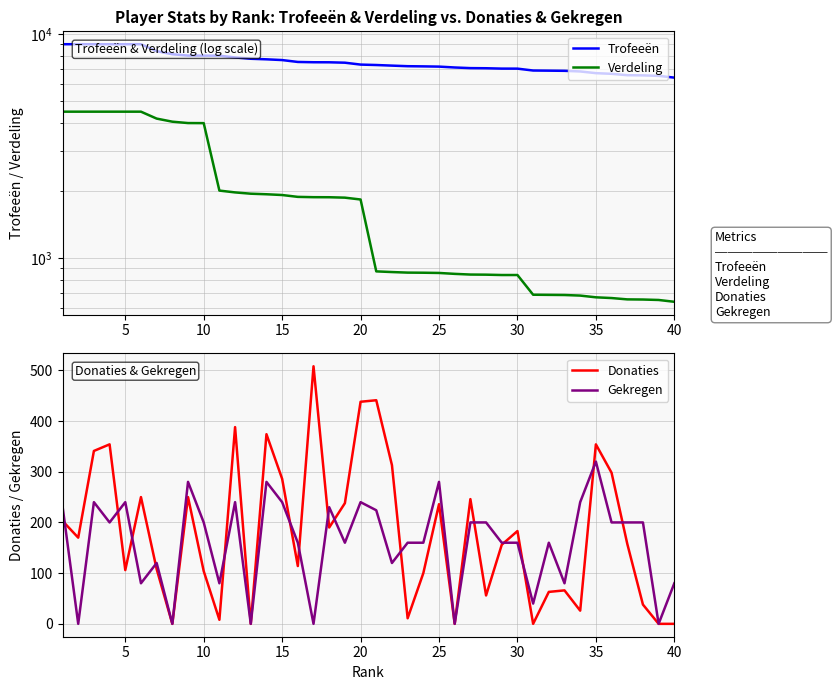

True or false: Verdeling and Gekregen intersect in this chart.

False